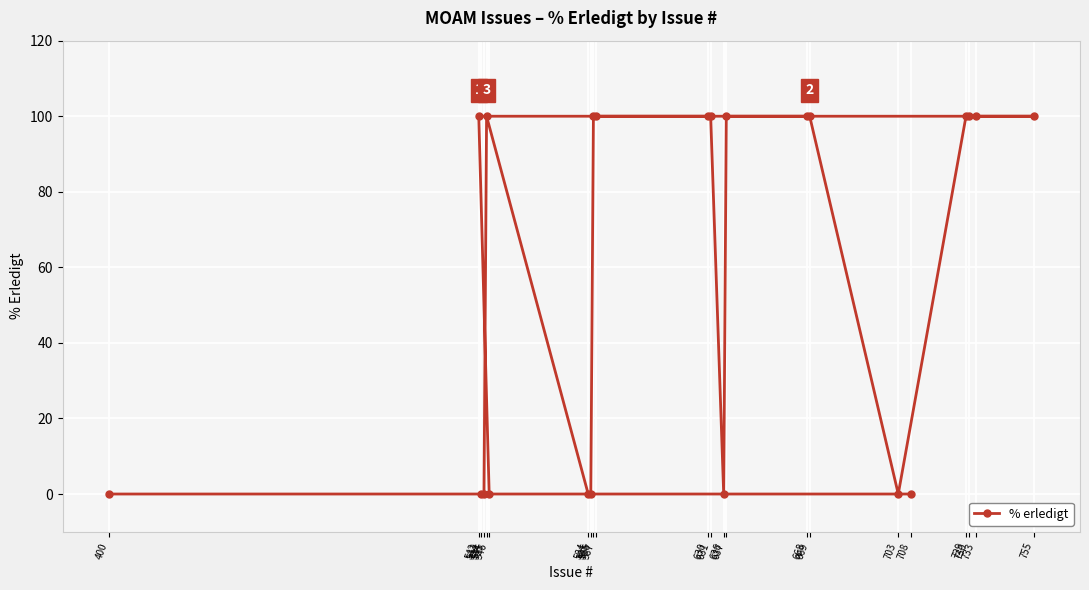

Reading right to left, what are all the values shown in this chart?

755=100	733=100	730=100	729=100	708=0	703=0	669=100	668=100	637=100	636=0	631=100	630=100	587=100	586=100	585=0	584=0	546=0	545=100	544=0	543=0	542=100	400=0